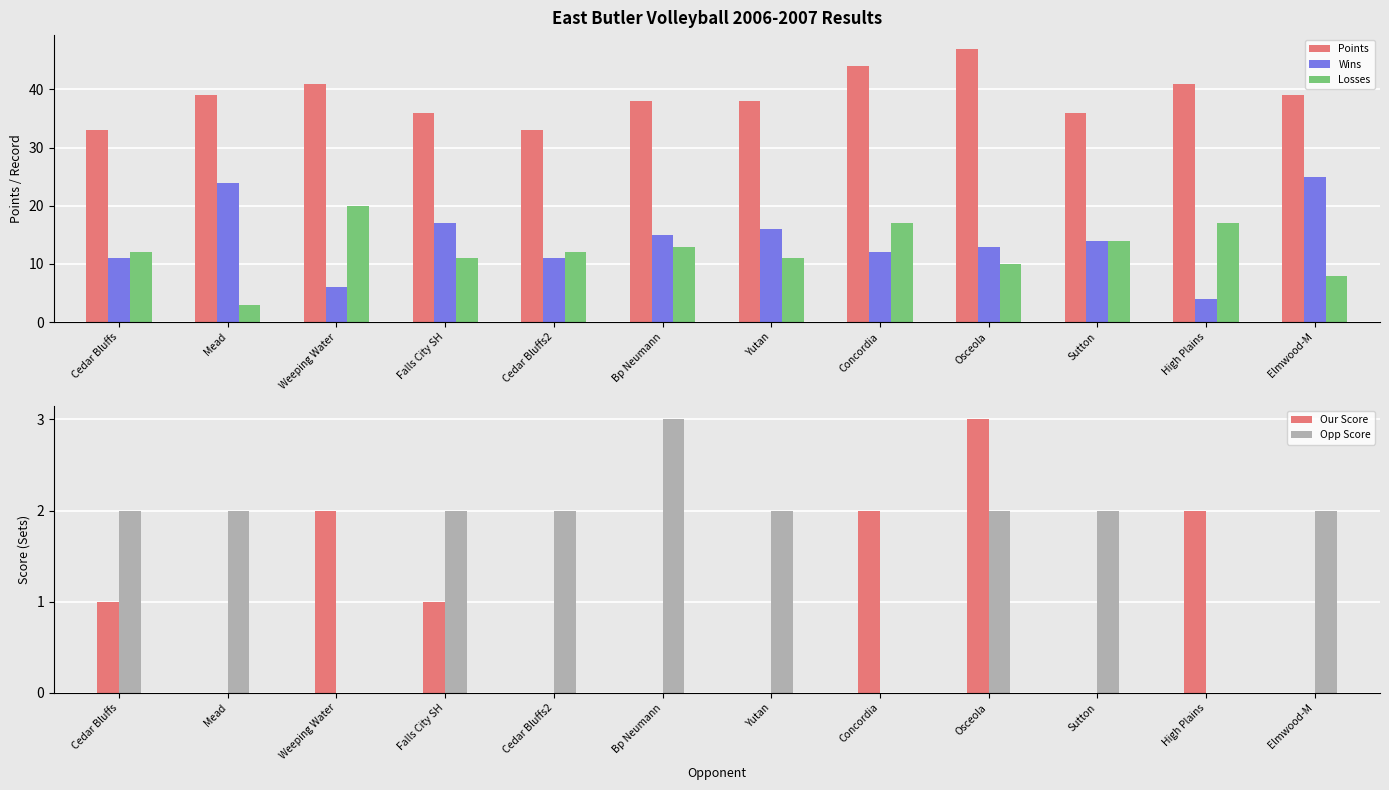

What is the sum of all Points values?

465